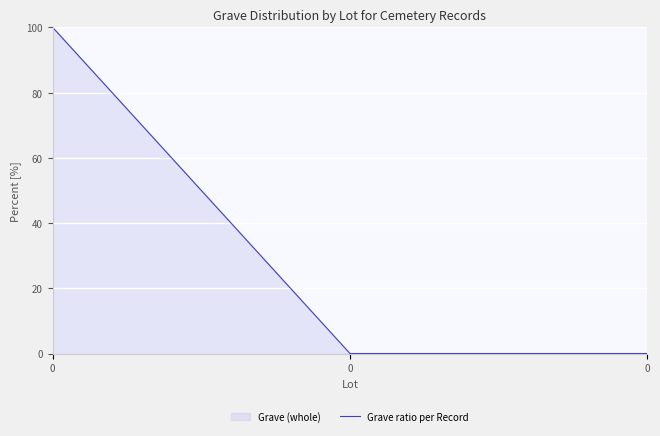

Count the number of values greater than 0.

1